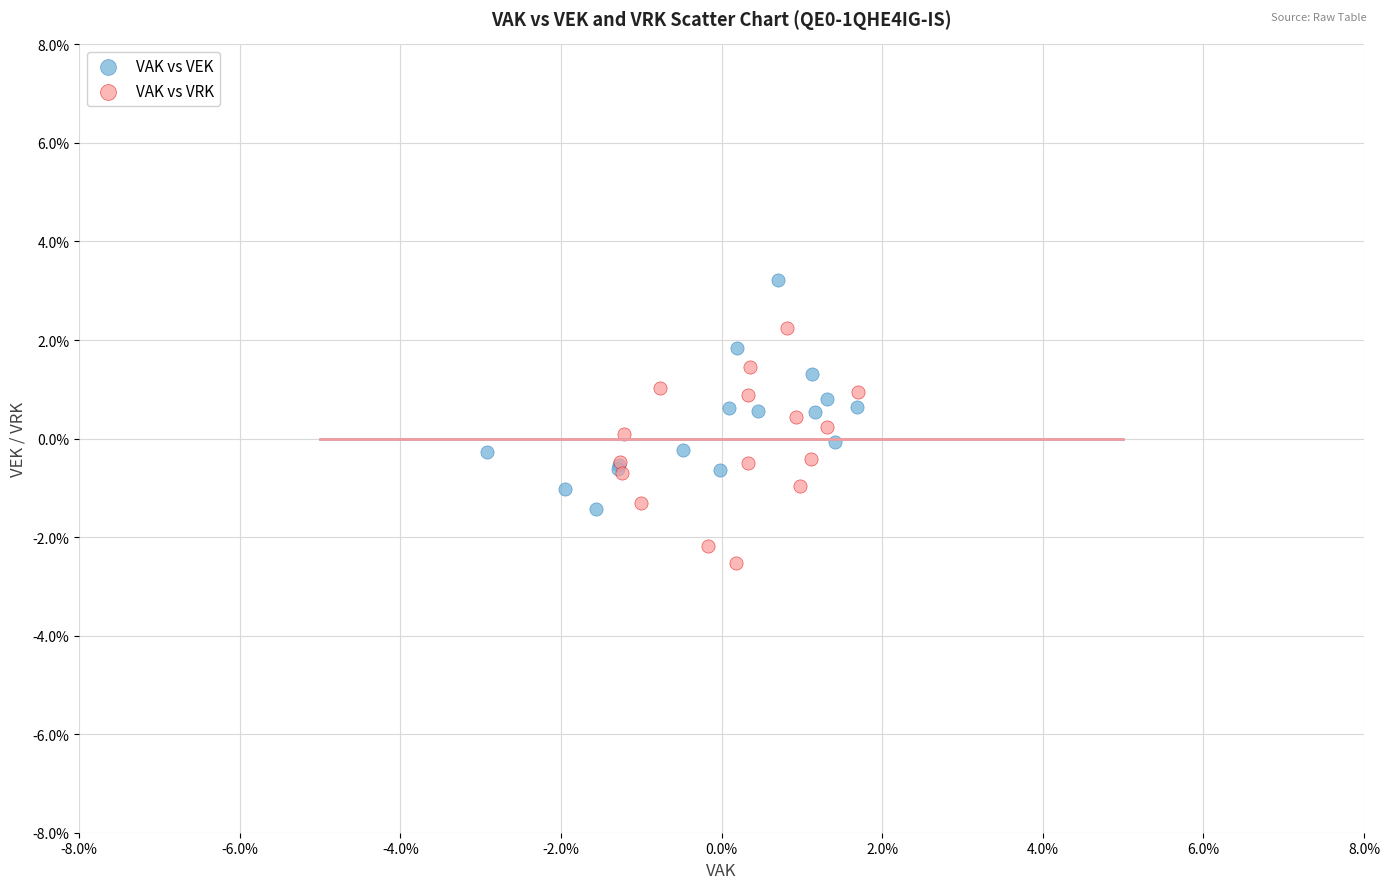

Which series reaches the maximum Y coordinate?

VAK vs VEK